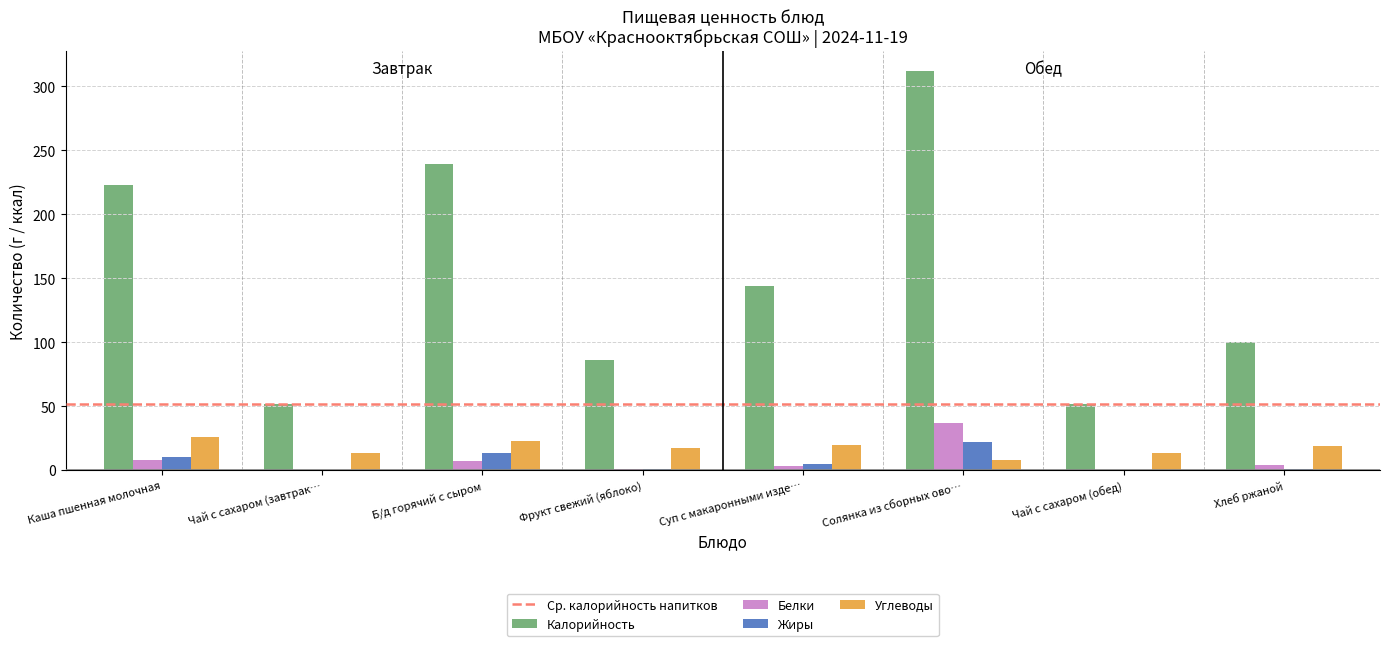

What is the sum of all Жиры values?

52